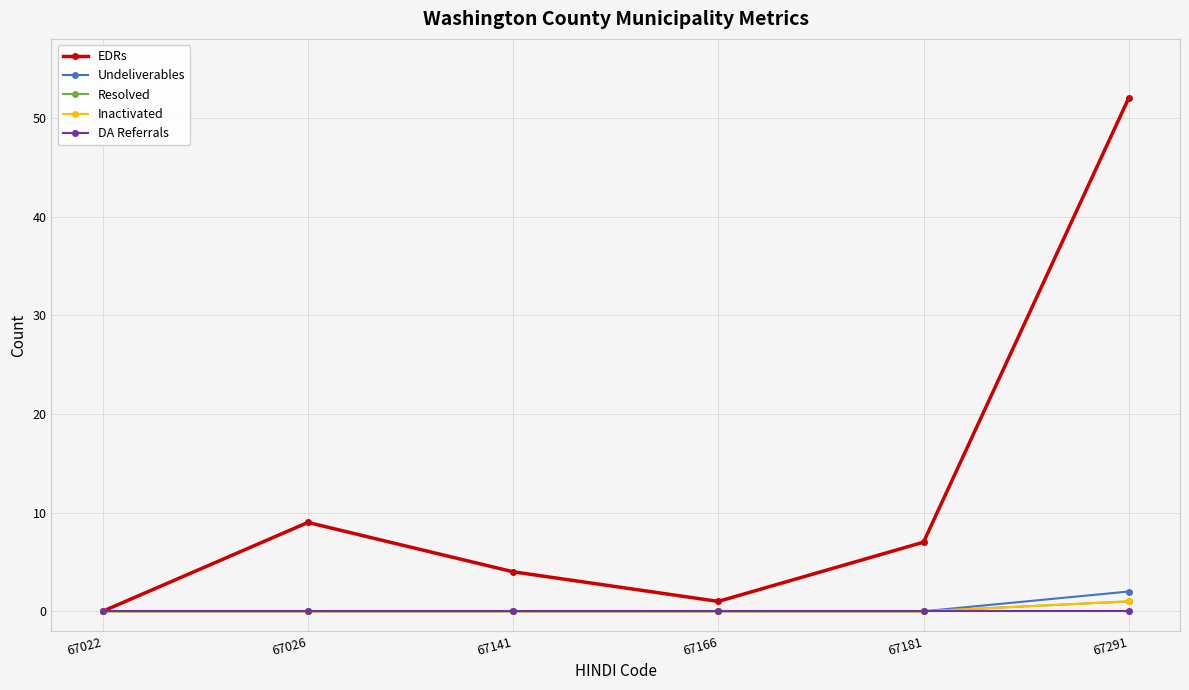

Reading left to right, what are all the values shown in this chart?

EDRs: 67022=0	67026=9	67141=4	67166=1	67181=7	67291=52
Undeliverables: 67022=0	67026=0	67141=0	67166=0	67181=0	67291=2
Resolved: 67022=0	67026=0	67141=0	67166=0	67181=0	67291=1
Inactivated: 67022=0	67026=0	67141=0	67166=0	67181=0	67291=1
DA Referrals: 67022=0	67026=0	67141=0	67166=0	67181=0	67291=0